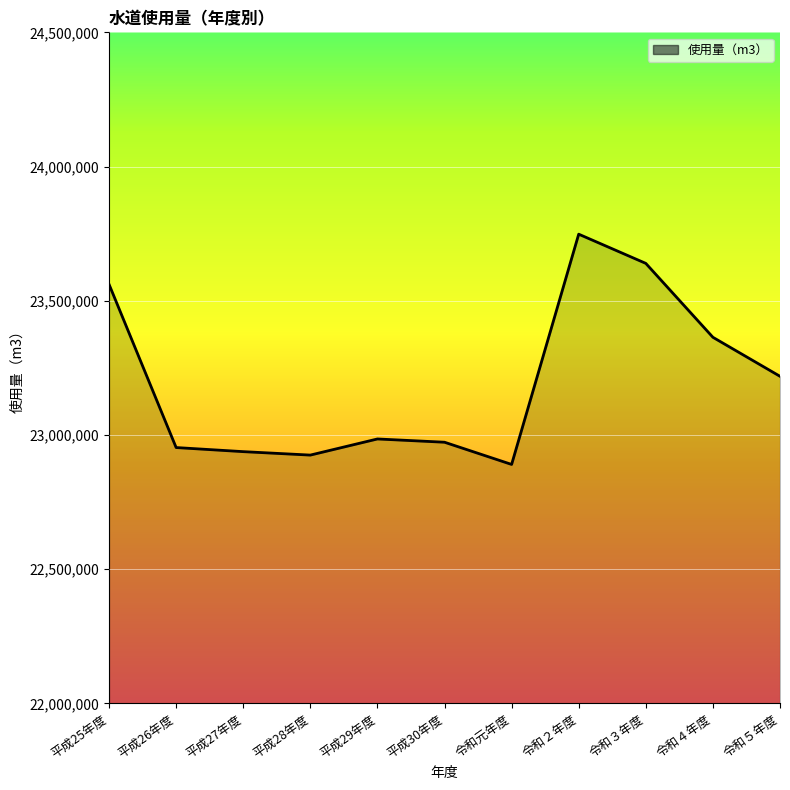

Reading left to right, what are all the values shown in this chart?

平成25年度=23561313	平成26年度=22953074	平成27年度=22937811	平成28年度=22924966	平成29年度=22985058	平成30年度=22972894	令和元年度=22890152	令和２年度=23748006	令和３年度=23639209	令和４年度=23363883	令和５年度=23218512